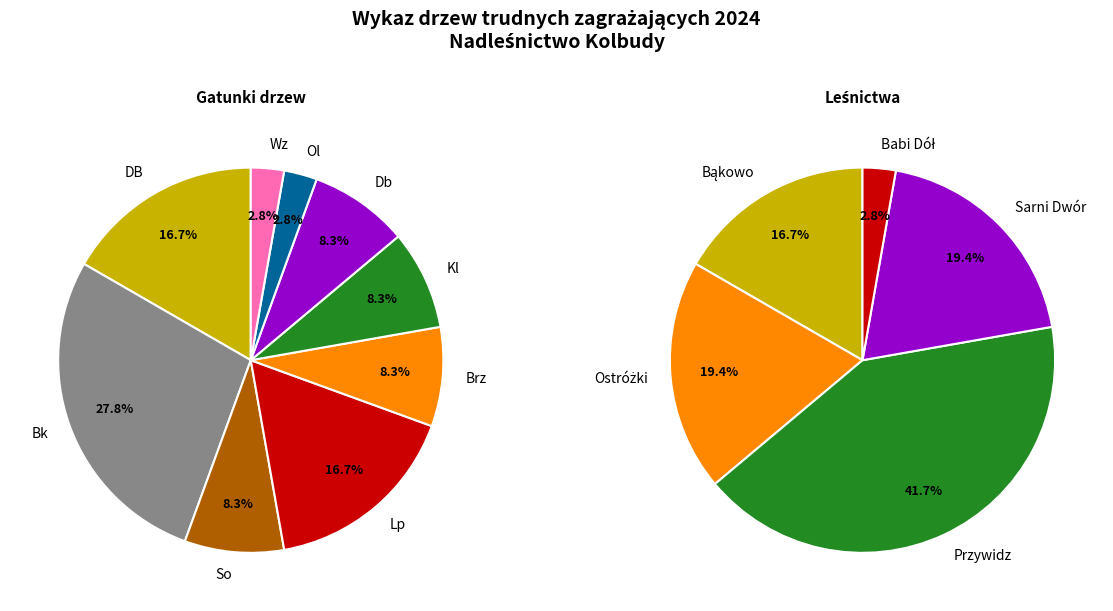

Does 21 represent more than half of the total?

No